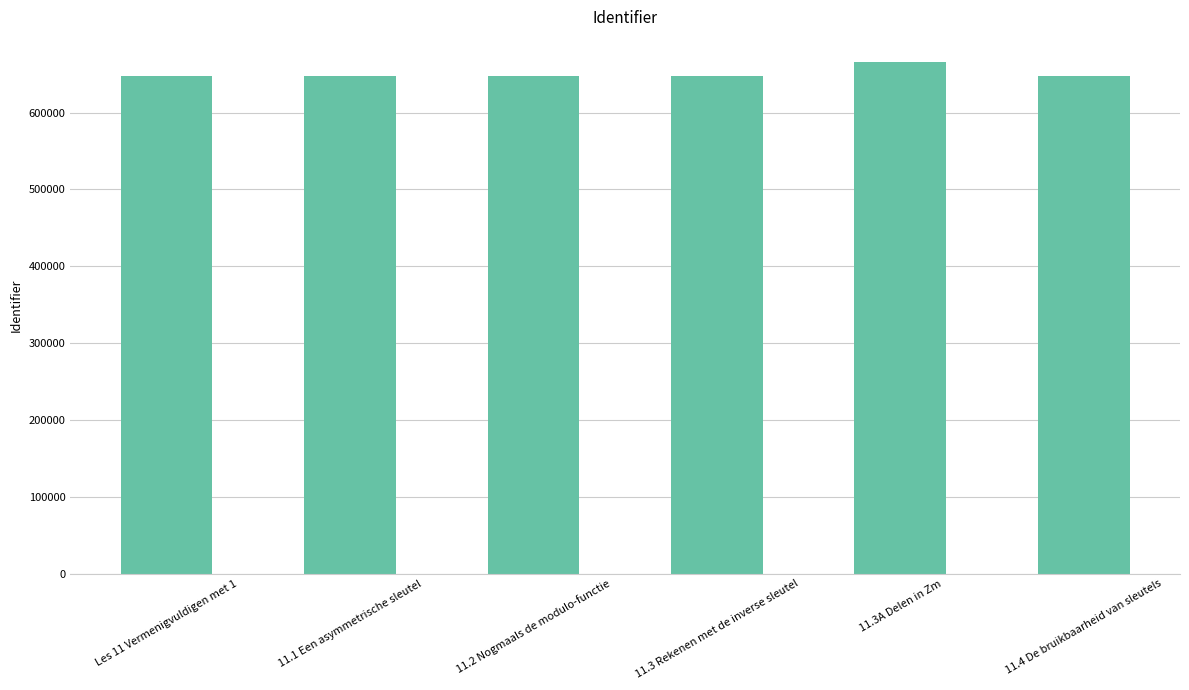

How many bars are there in total?

6